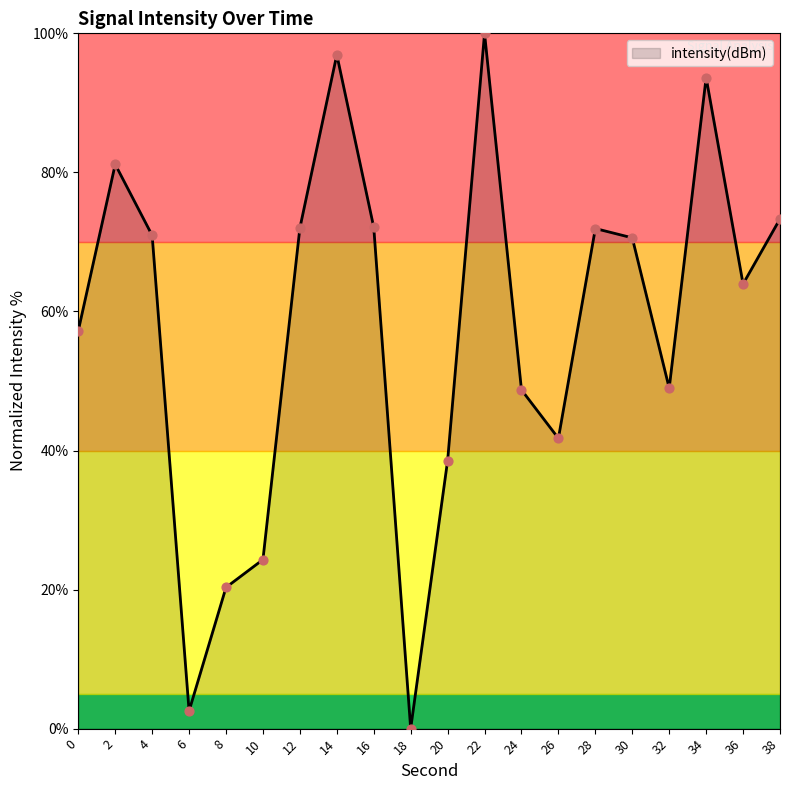

What is the change in value from 8 to 34?

+73.3